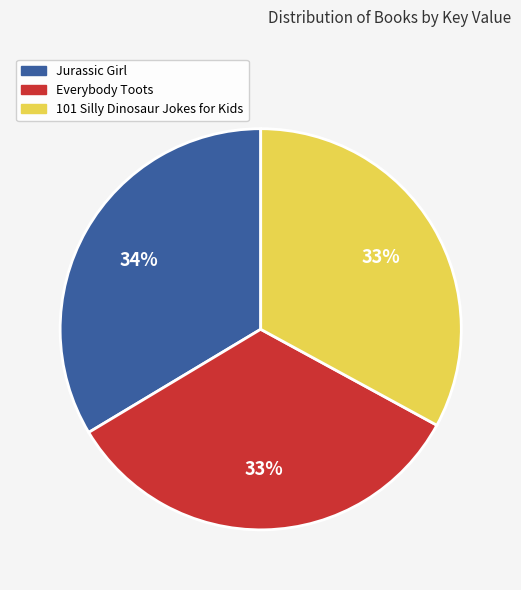

To the nearest percent, what percentage of the pie is Jurassic Girl?

34%